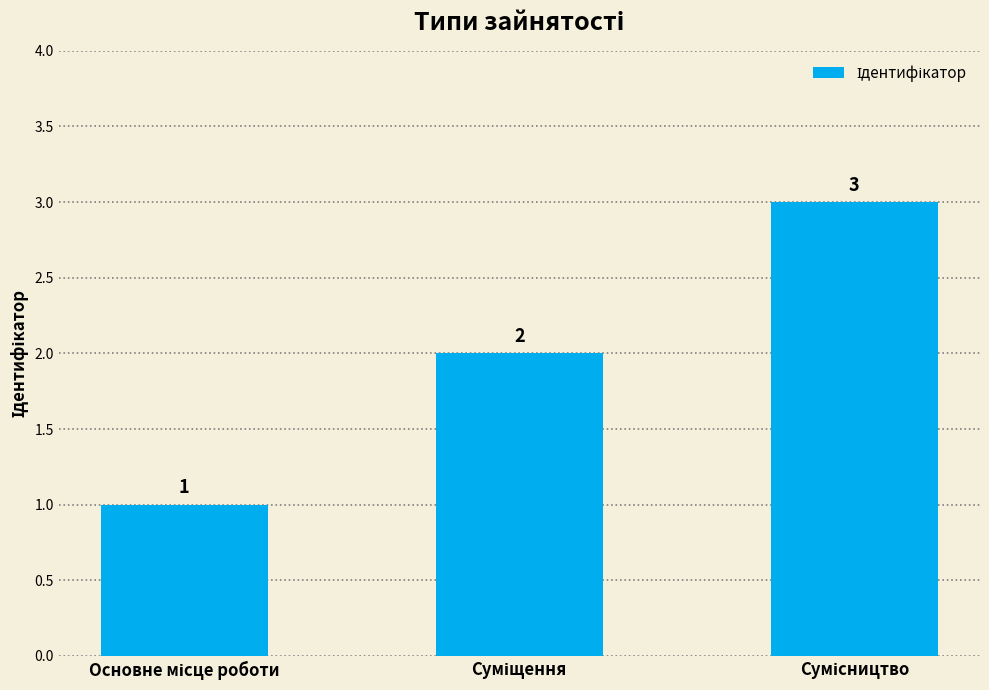

What is the sum of all values?

6